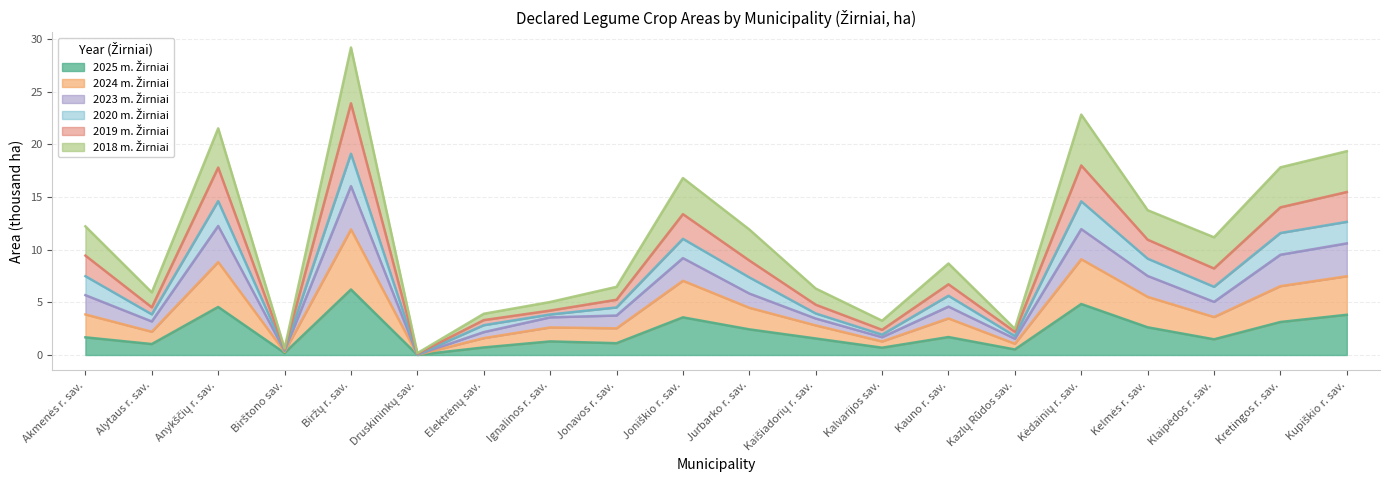

What is the label of the 16th point from the right?

Biržų r. sav.